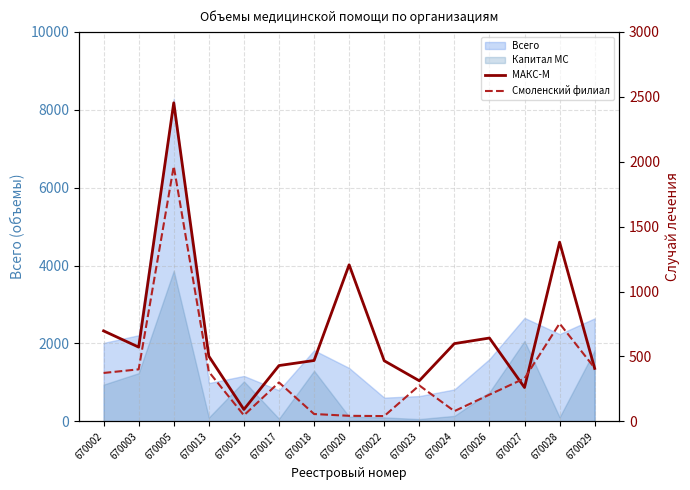

What is the minimum value shown in the chart?

41